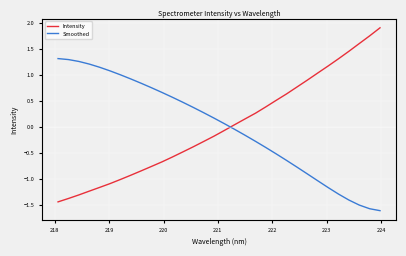

True or false: Intensity has more than 1 points higher than both neighbors.

False